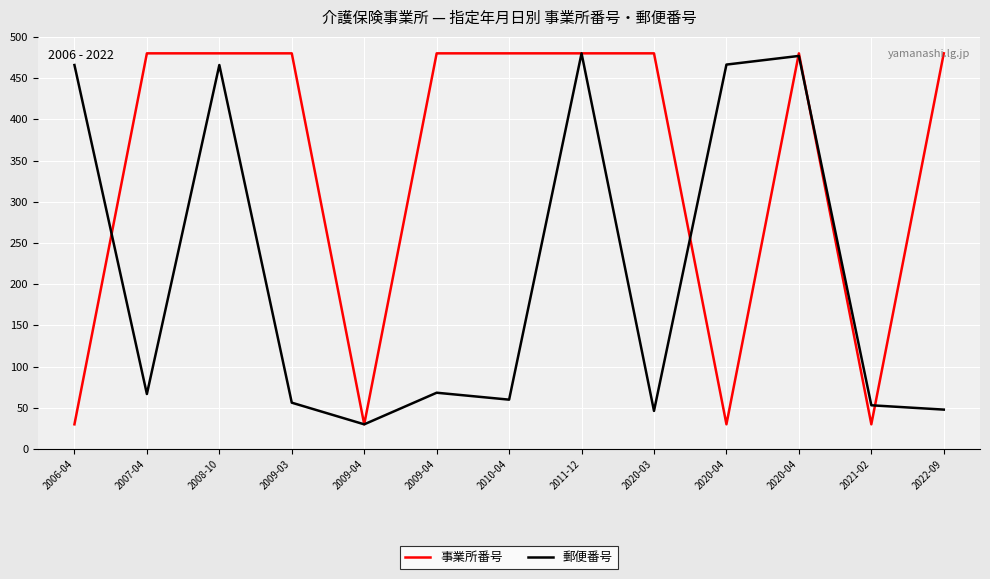

At which category does the chart reach its peak across all series?

2022-09